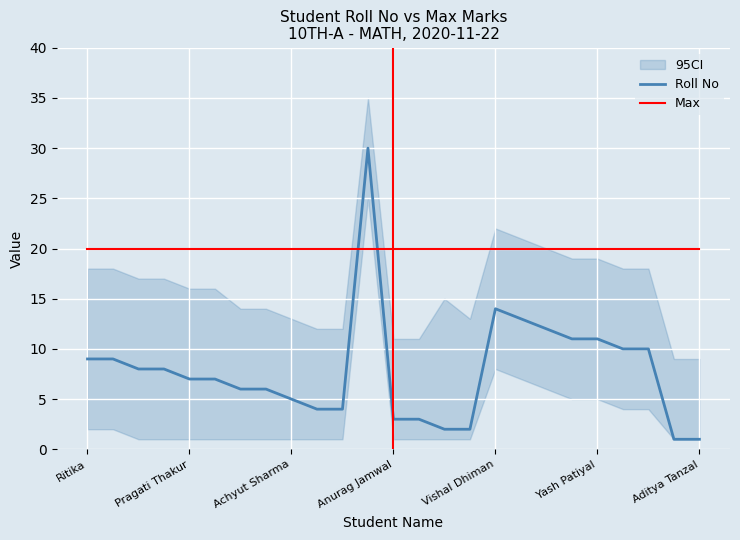

How many data points in Roll No are less than 7?

11